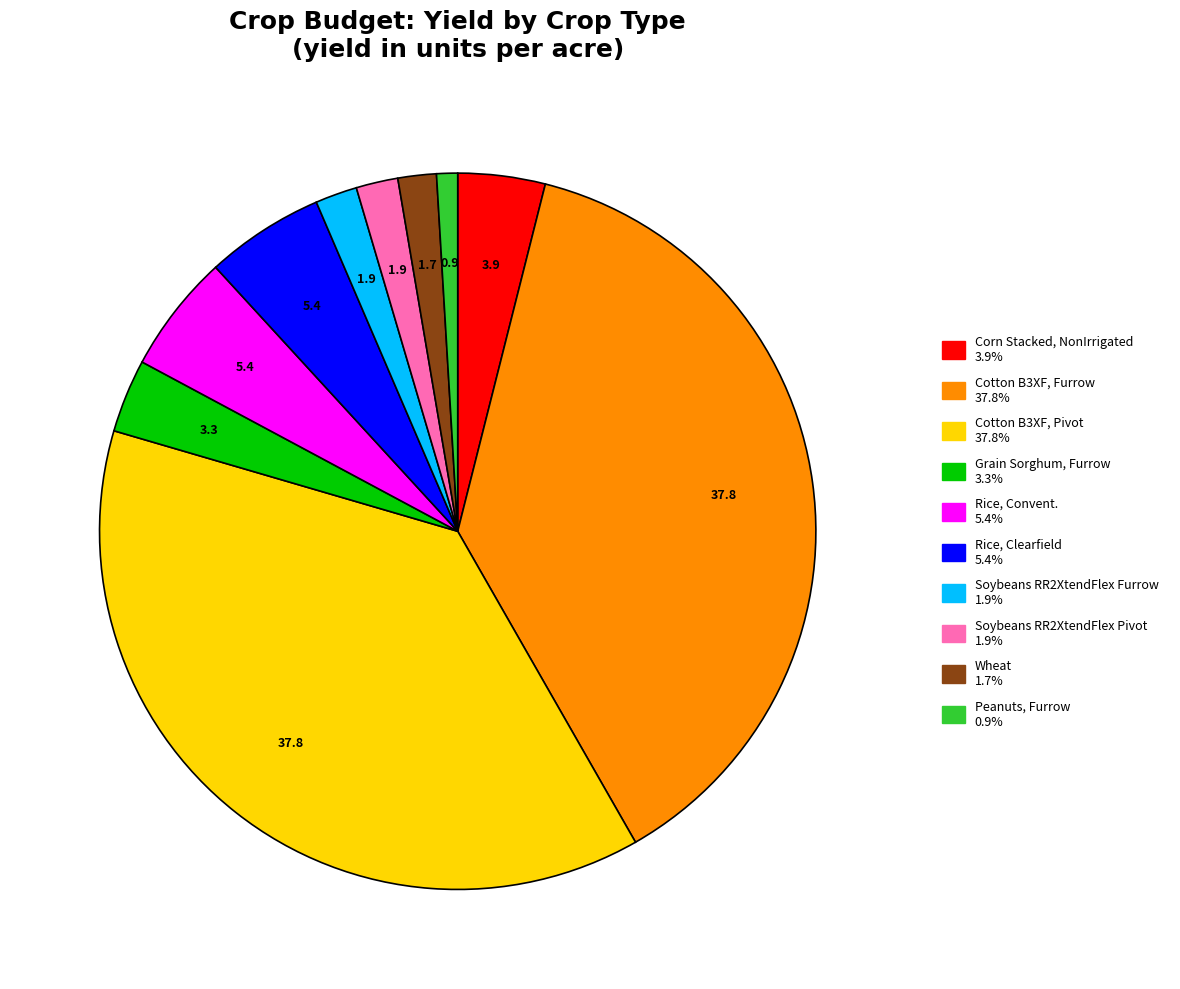

Which has a higher value, Cotton B3XF, Pivot or Rice, Clearfield?

Cotton B3XF, Pivot